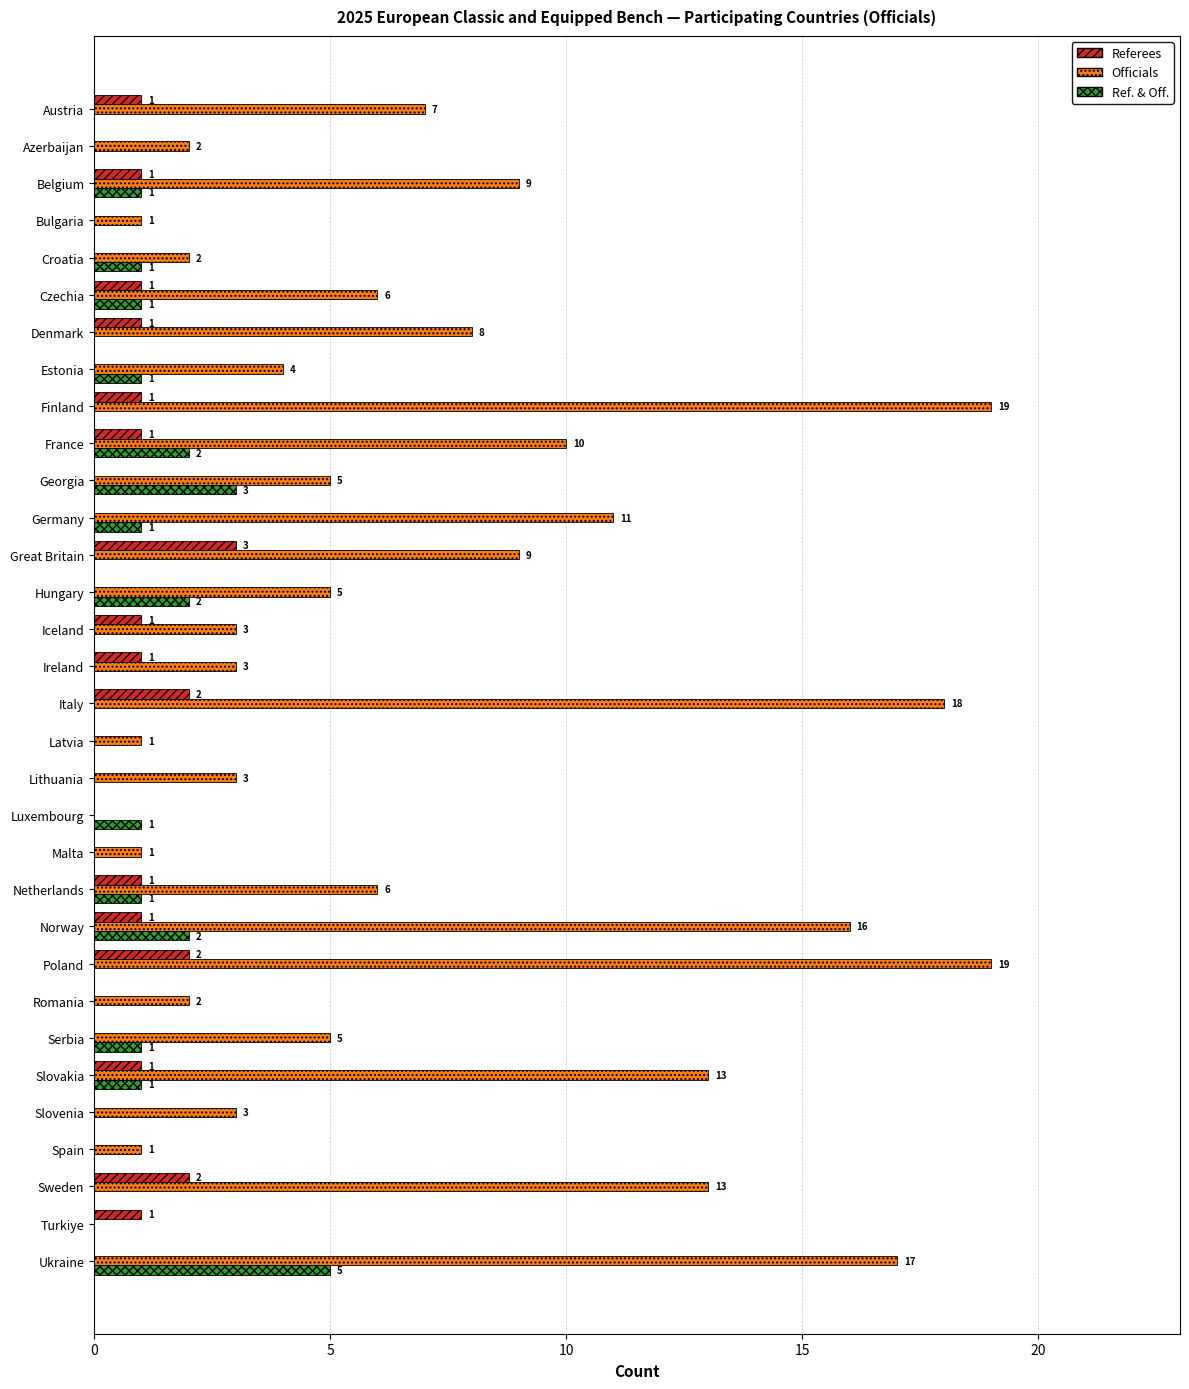

Is it true that Referees equals 1 at Luxembourg?

False